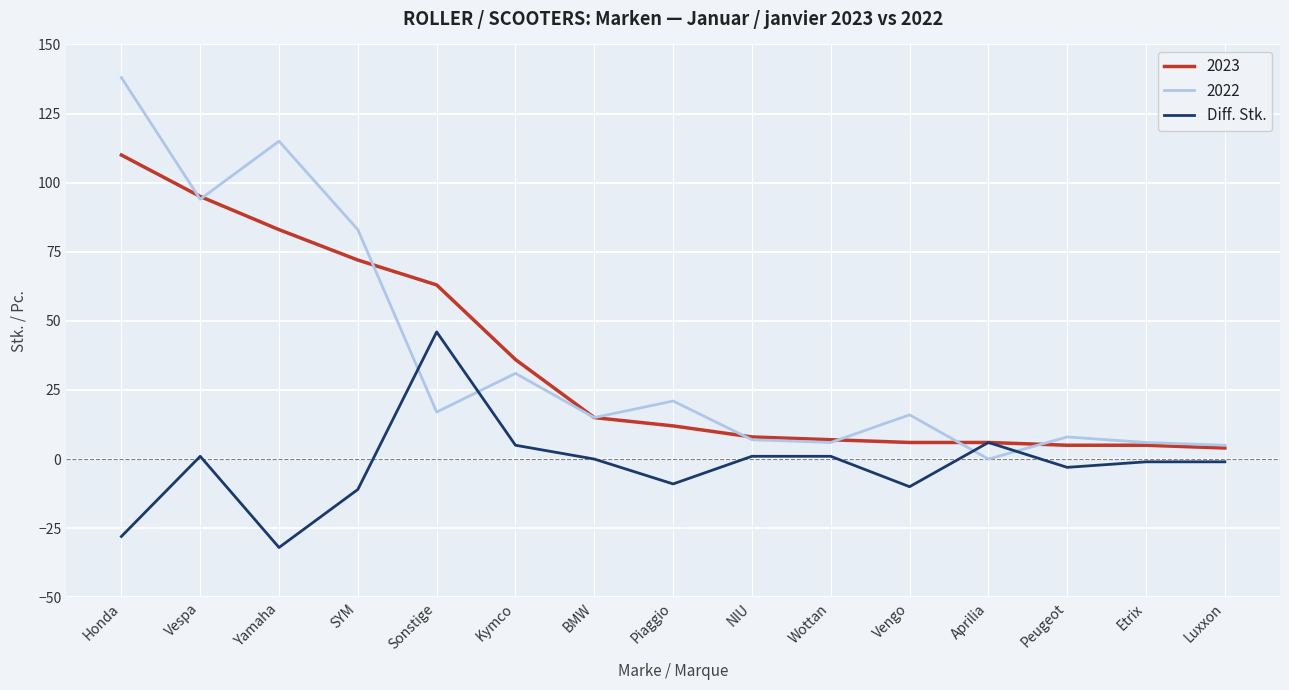

Is the value of 2022 at Yamaha greater than the value of Diff. Stk. at BMW?

Yes